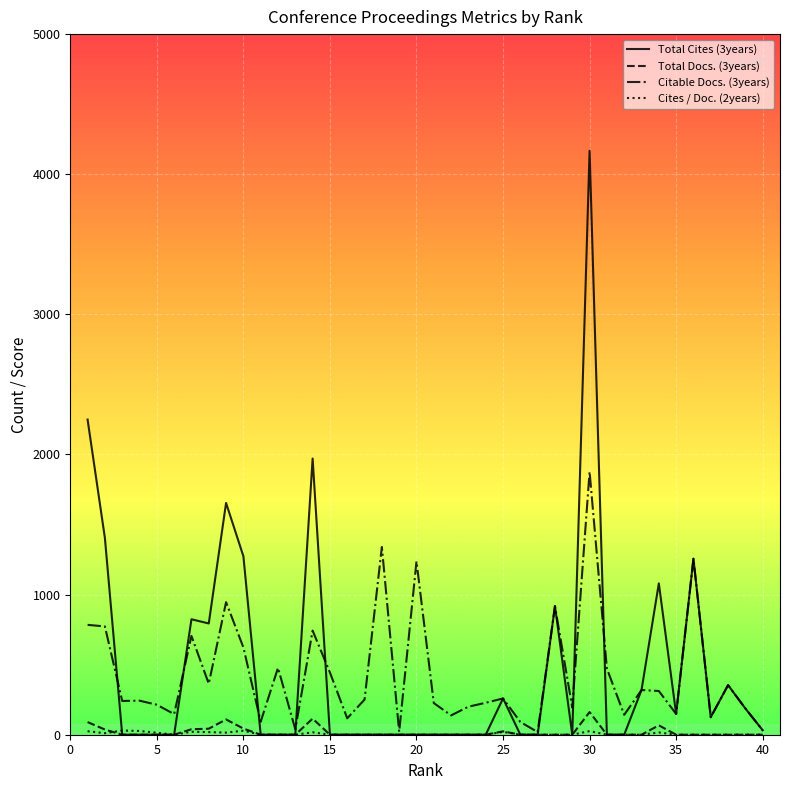

What is the highest value of the Total Cites (3years) series?

4167.0